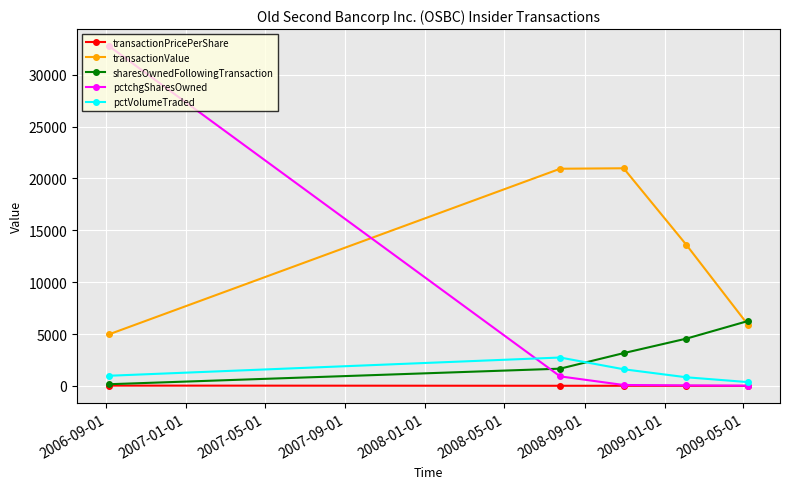

Which series ends up on top after the final intersection of transactionValue and sharesOwnedFollowingTransaction?

sharesOwnedFollowingTransaction